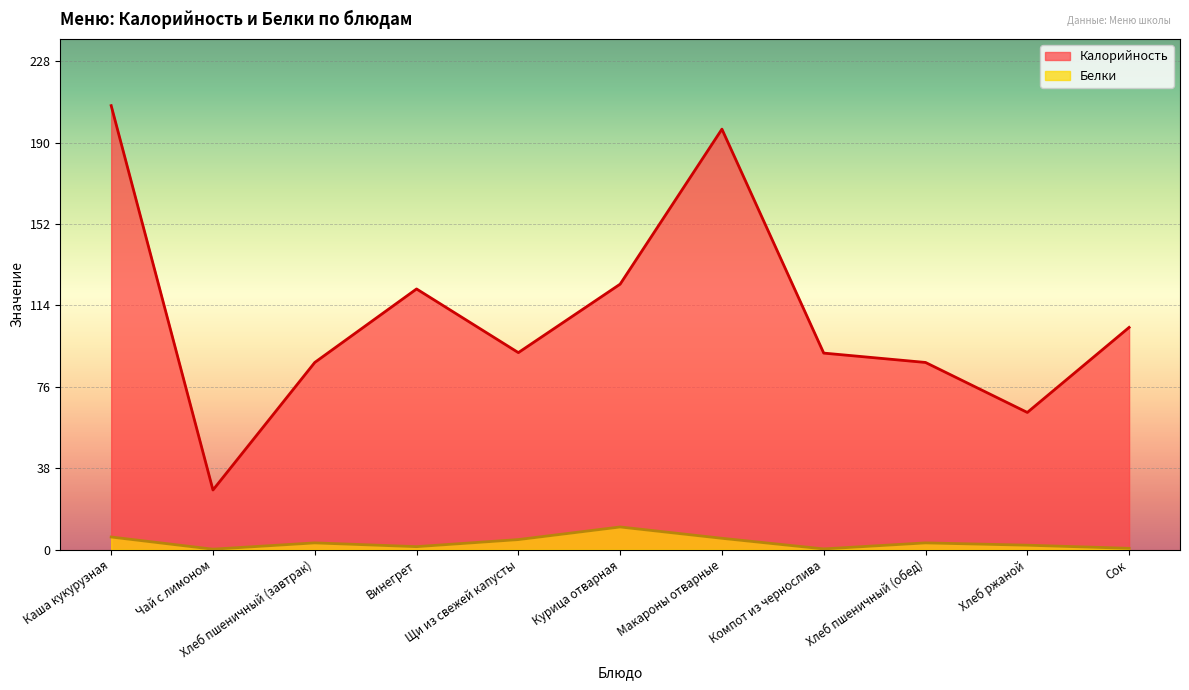

At which category does Белки reach its first local peak?

Хлеб пшеничный (завтрак)